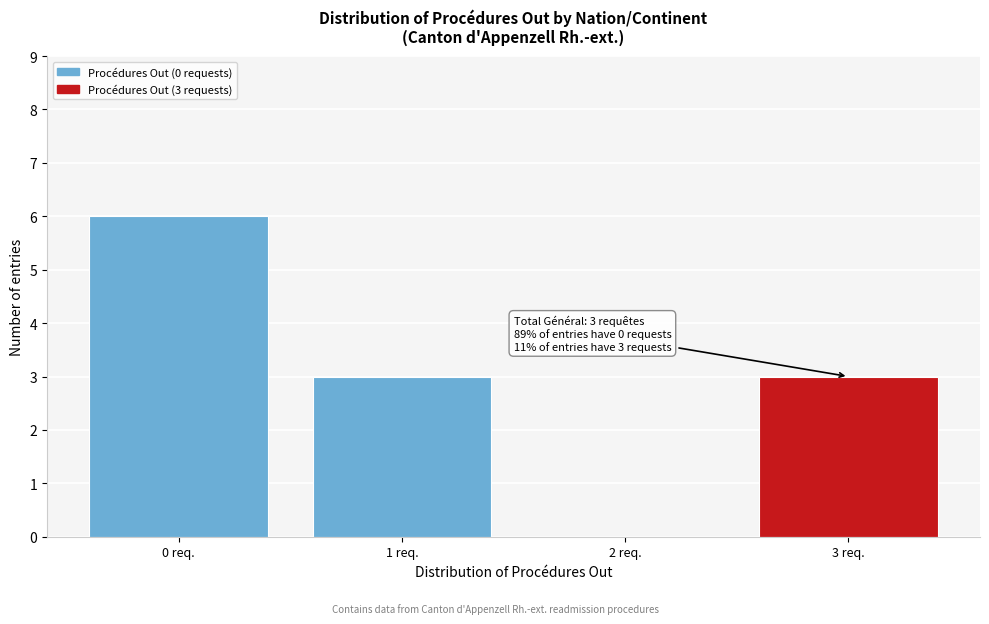

Which range on the x-axis has the tallest bar?

-0.5 to 0.5